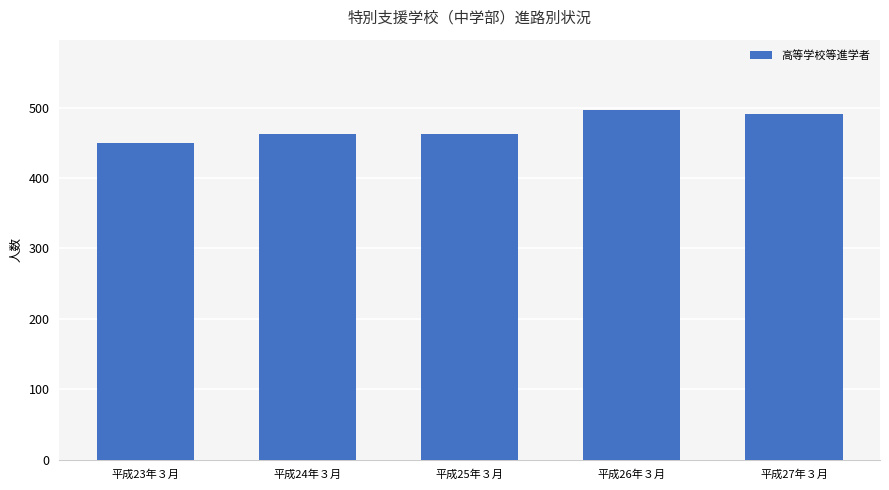

What is the average value?

472